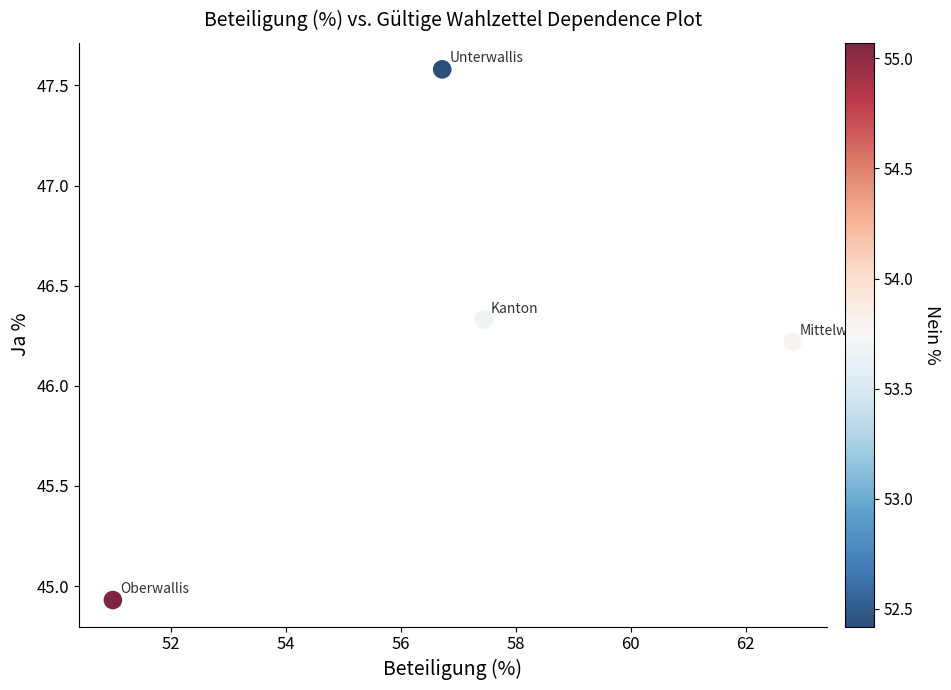

What is the average X value?

57.0